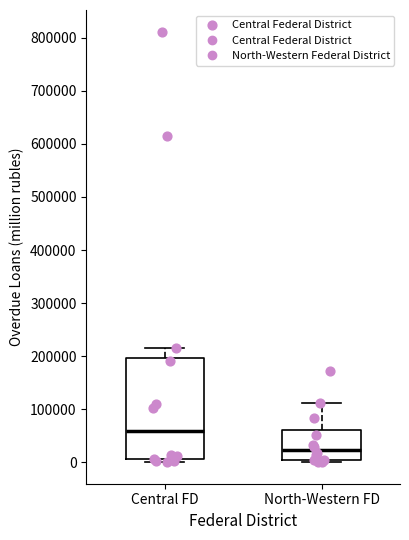

Reading left to right, read every box against the y-axis: the position of its median line, the range the box covers, and the ends of its whiskers. The values are not printed on the chart, so give them approximately, as read against the axis.

Central FD: median 60000, box 10000 to 200000, whiskers 0 to 220000
North-Western FD: median 20000, box 0 to 60000, whiskers 0 (just below the box's lower edge) to 110000